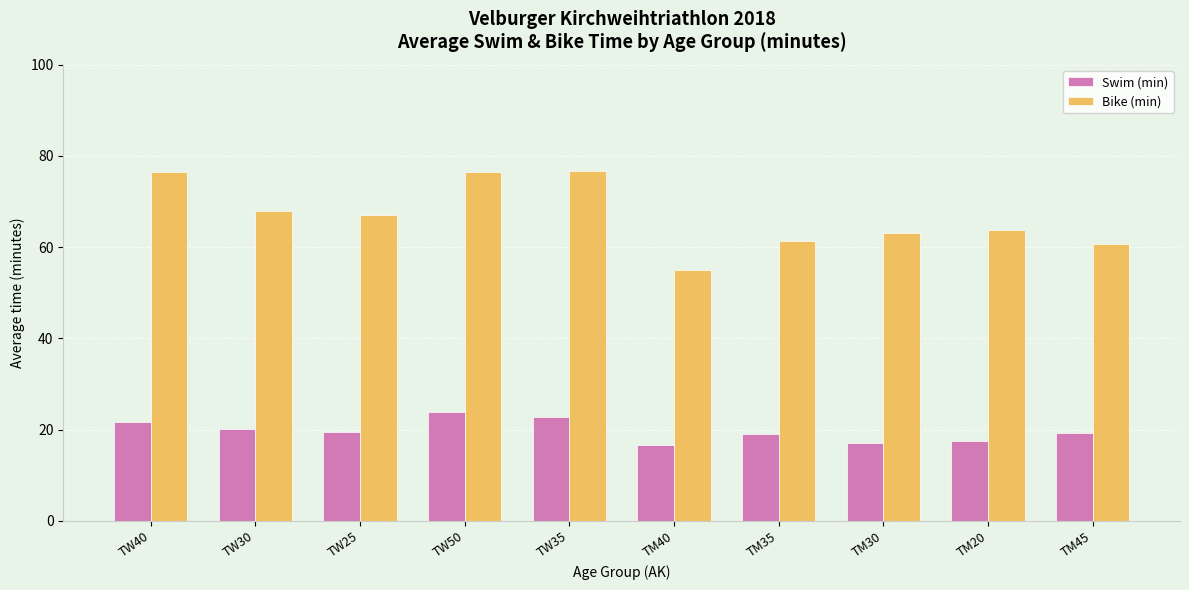

What is the approximate value of Swim (min) at TW35?

22.7